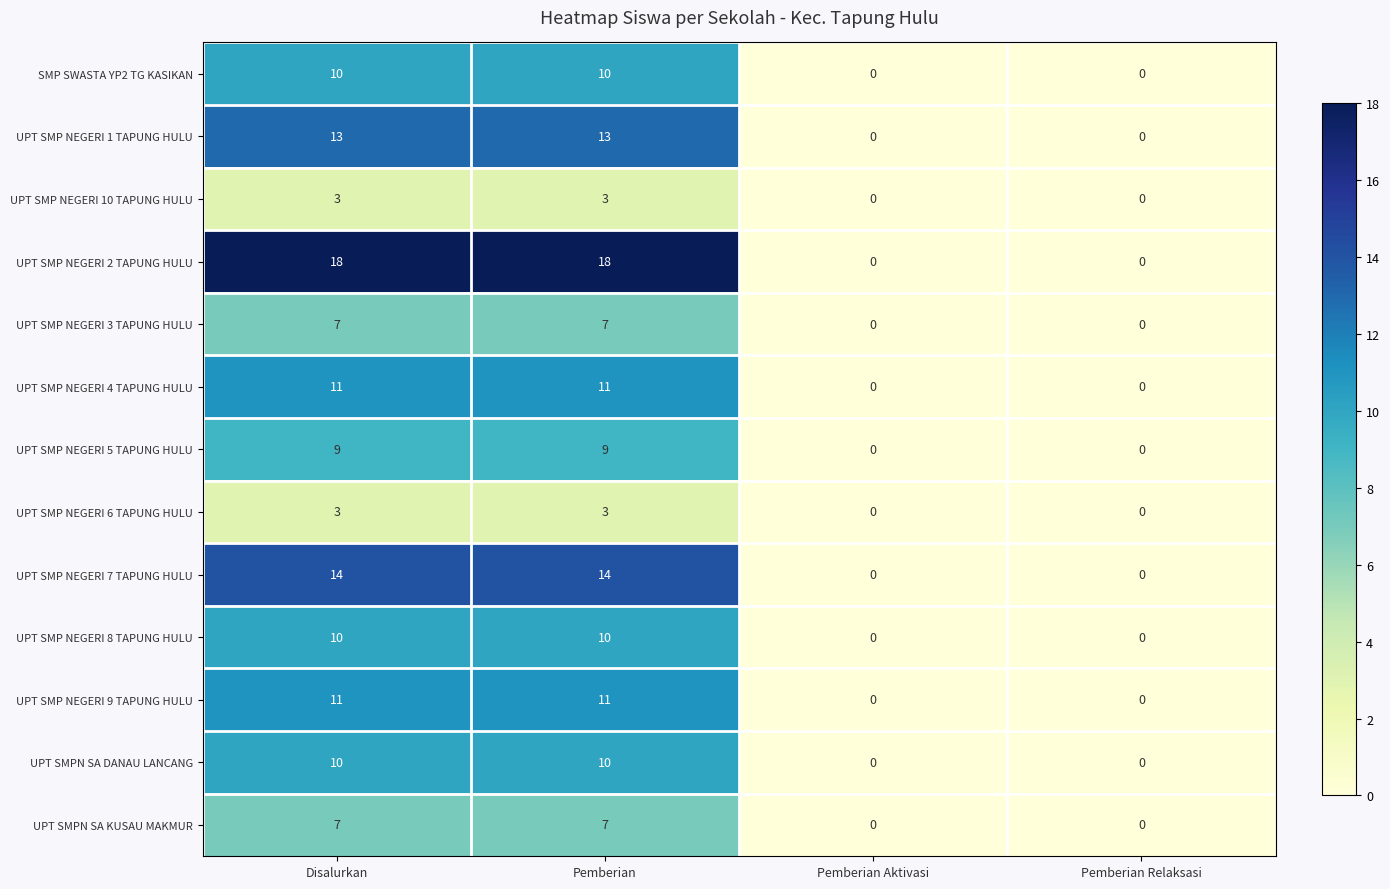

What is the maximum value for UPT SMP NEGERI 2 TAPUNG HULU?

18